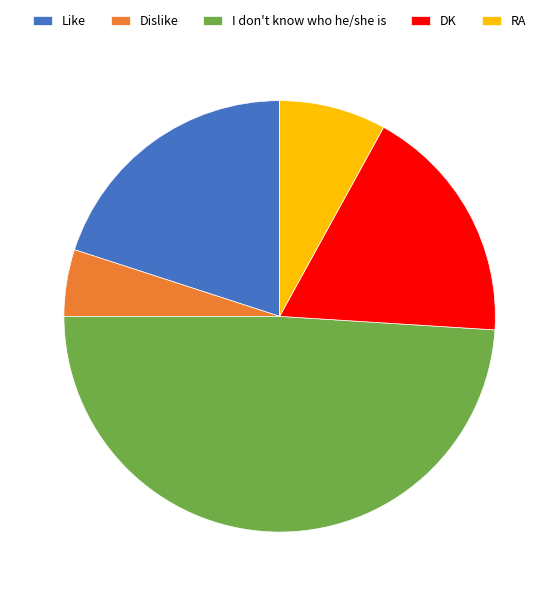

True or false: Like accounts for 7% of the total.

False